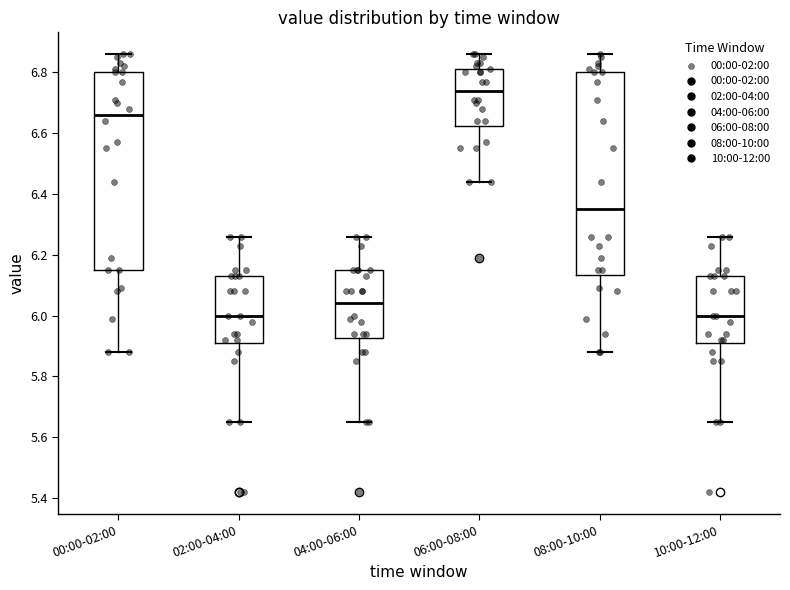

Where does the upper whisker of the box for 10:00-12:00 end on the y-axis? The values are not printed on the chart, so give them approximately, as read against the axis.

6.26